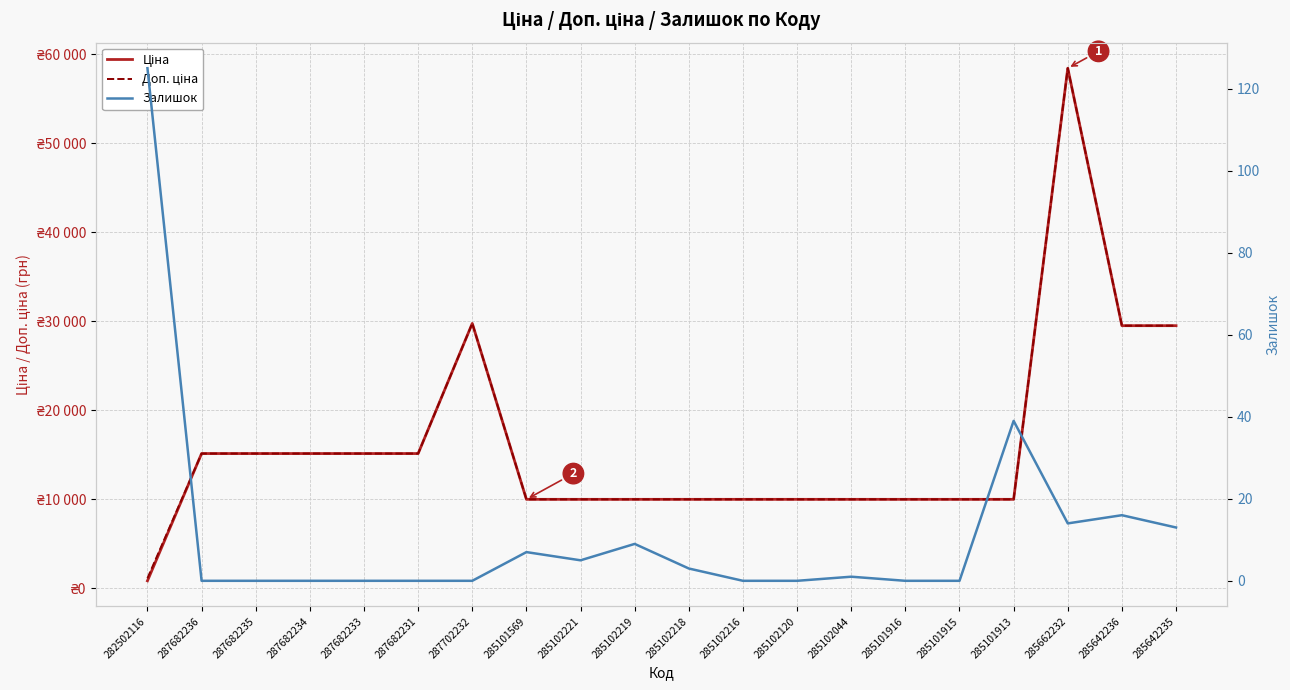

In Ціна, how many points are higher than both neighbors (excluding endpoints)?

2